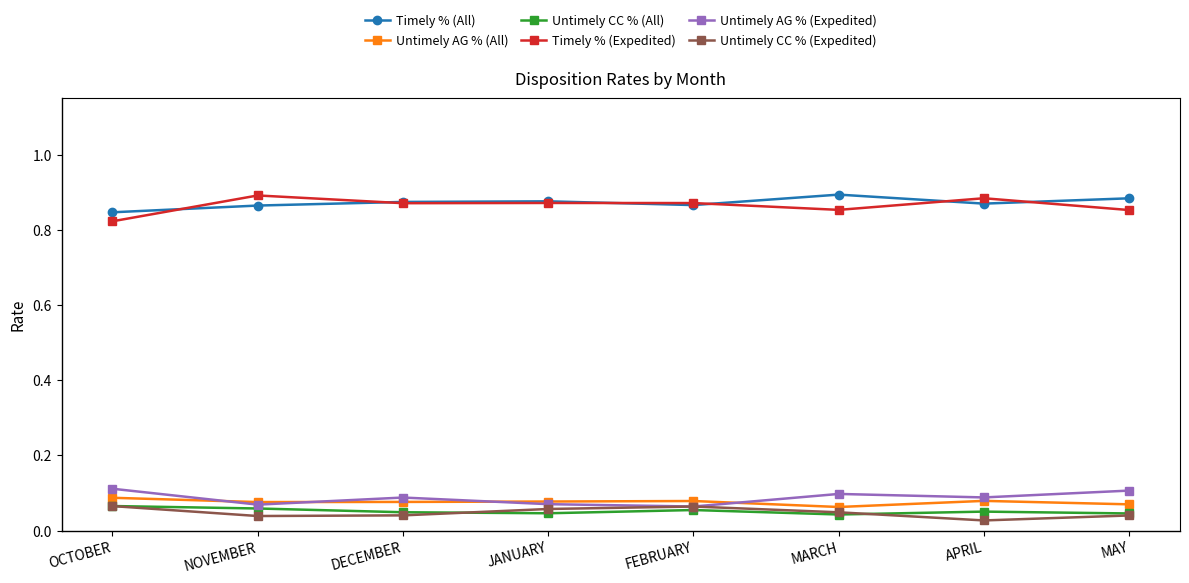

What is the label of the 3rd point from the left?

DECEMBER